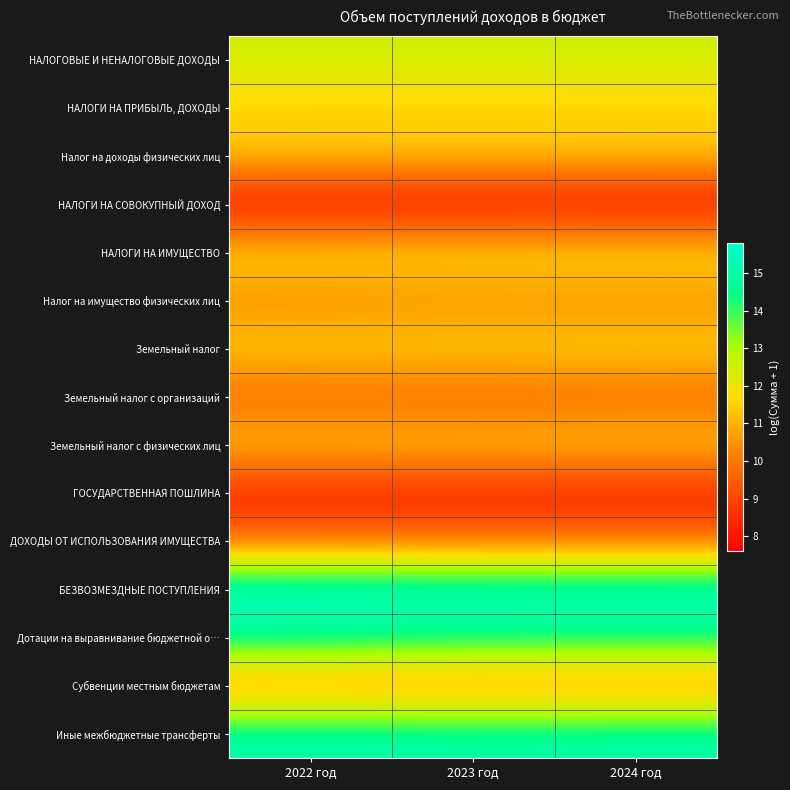

At 2022 год, list the series in order from largest to smallest.

БЕЗВОЗМЕЗДНЫЕ ПОСТУПЛЕНИЯ, Иные межбюджетные трансферты, Дотации на выравнивание бюджетной о…, НАЛОГОВЫЕ И НЕНАЛОГОВЫЕ ДОХОДЫ, НАЛОГИ НА ИМУЩЕСТВО, Земельный налог, НАЛОГИ НА ПРИБЫЛЬ, ДОХОДЫ, Налог на доходы физических лиц, Земельный налог с физических лиц, Налог на имущество физических лиц, Субвенции местным бюджетам, ДОХОДЫ ОТ ИСПОЛЬЗОВАНИЯ ИМУЩЕСТВА, Земельный налог с организаций, ГОСУДАРСТВЕННАЯ ПОШЛИНА, НАЛОГИ НА СОВОКУПНЫЙ ДОХОД